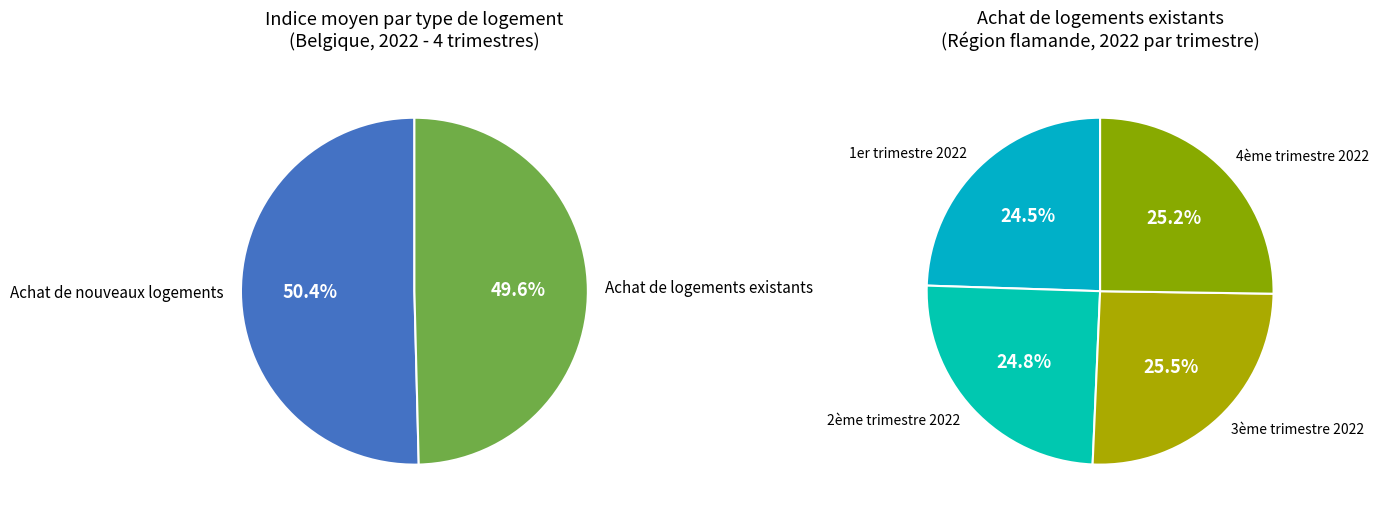

Is Achat de nouveaux logements the majority of the pie?

Yes